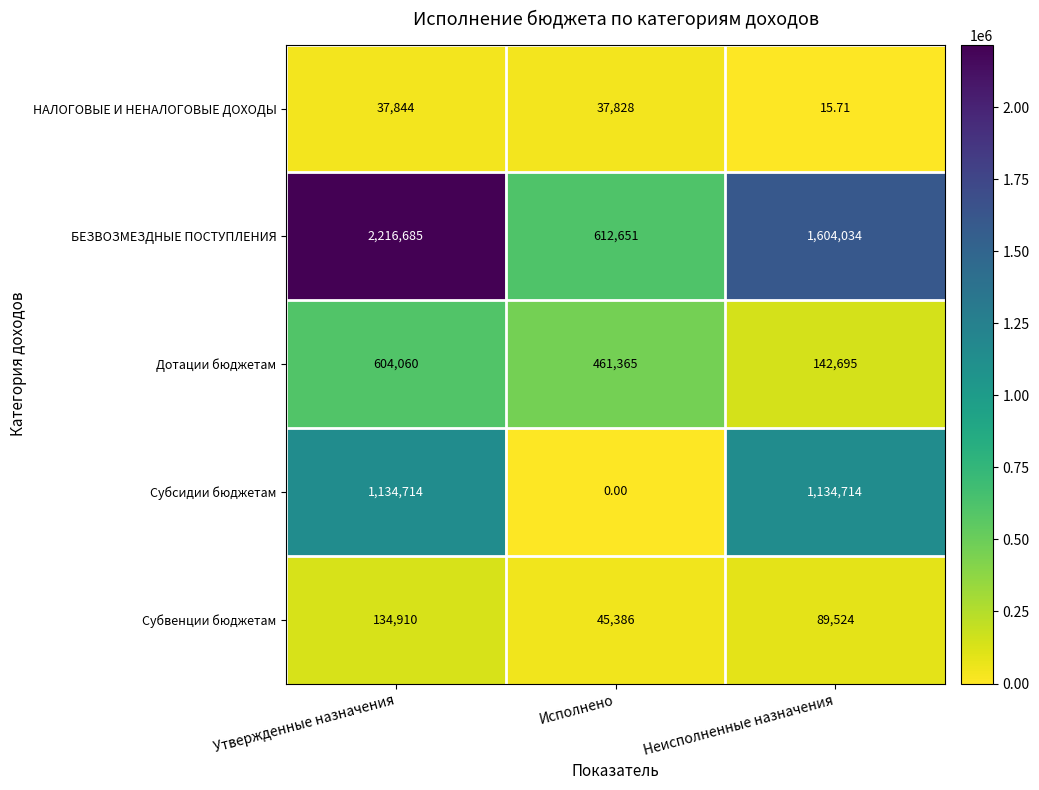

Which series has the largest range (max minus min)?

БЕЗВОЗМЕЗДНЫЕ ПОСТУПЛЕНИЯ